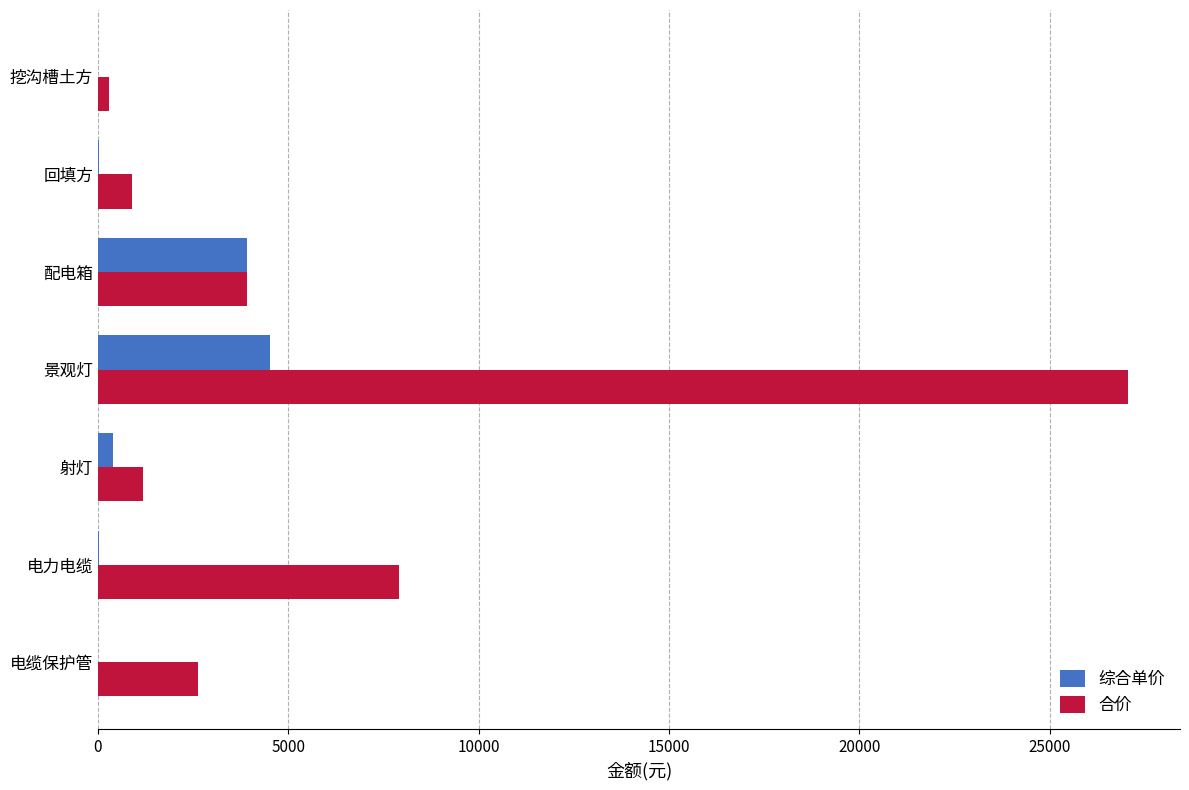

Is it true that 综合单价 equals 5462.7 at 配电箱?

False